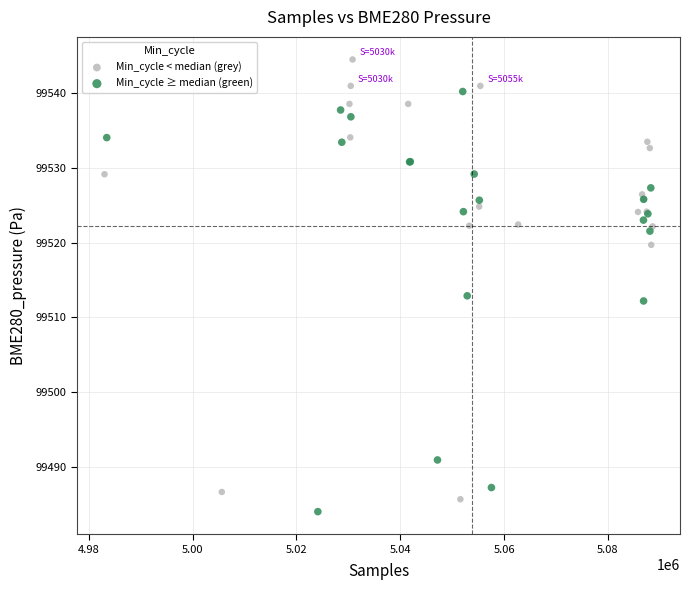

Which series reaches the minimum Y coordinate?

Min_cycle ≥ median (green)